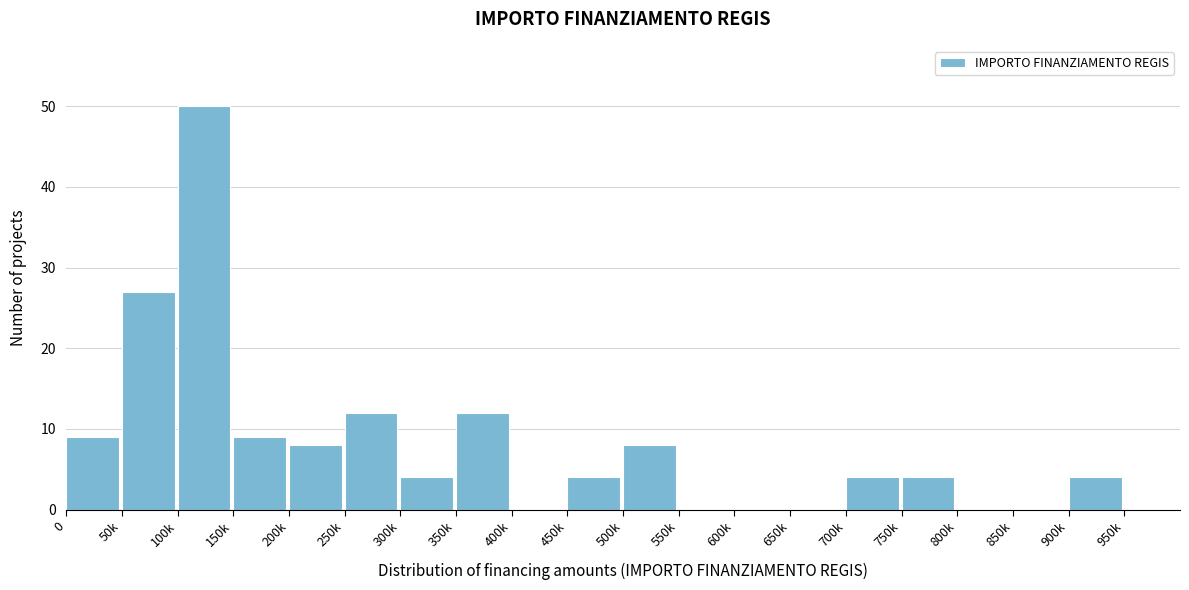

Reading right to left, what are all the values shown in this chart?

950k=0	900k=4	850k=0	800k=0	750k=4	700k=4	650k=0	600k=0	550k=0	500k=8	450k=4	400k=0	350k=12	300k=4	250k=12	200k=8	150k=9	100k=50	50k=27	0=9